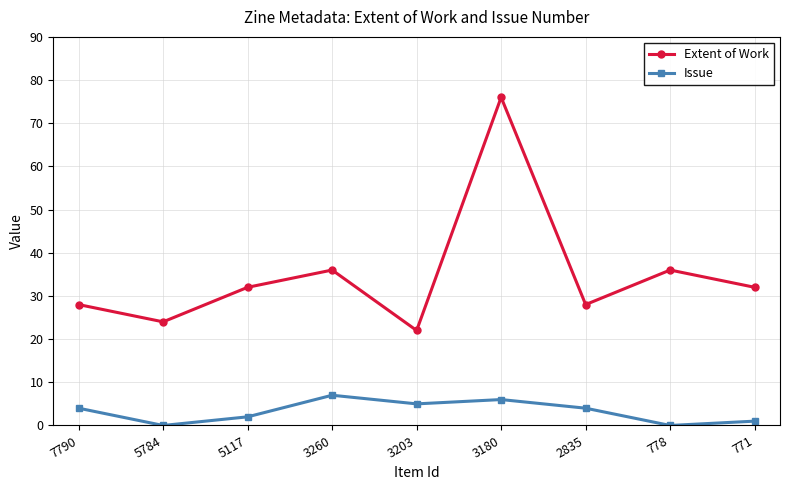

What is the total value across all series at 3203?

27